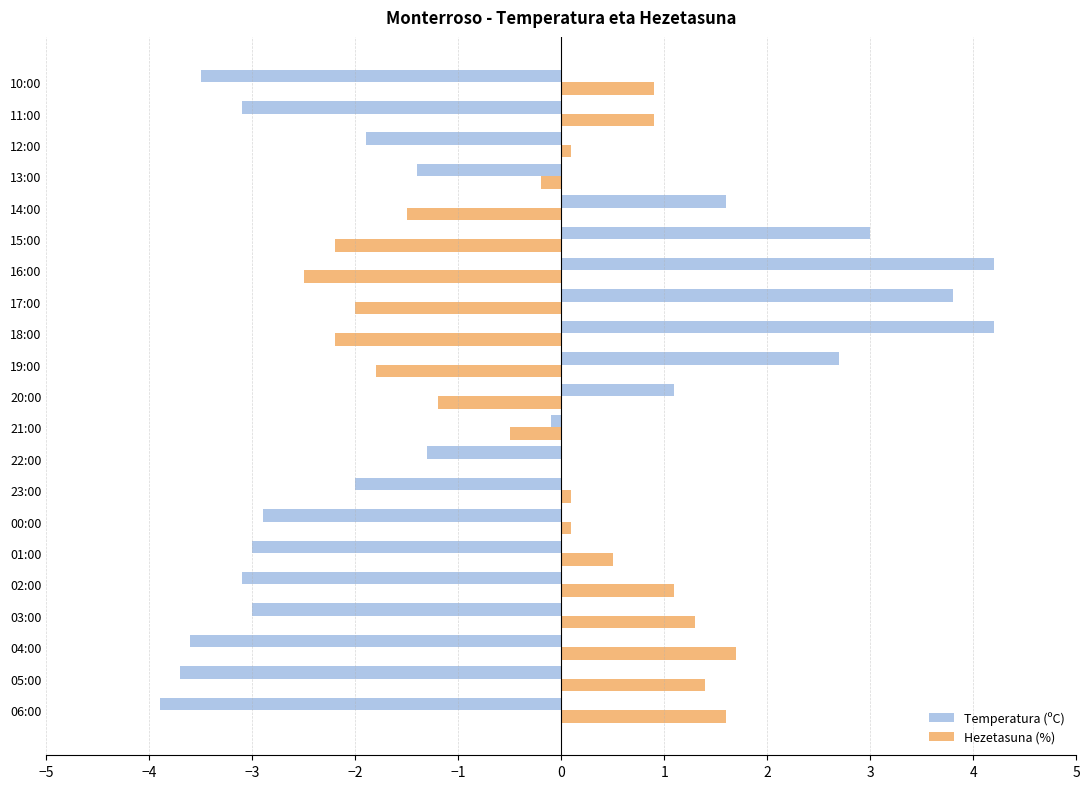

What is the greatest value displayed?

4.2